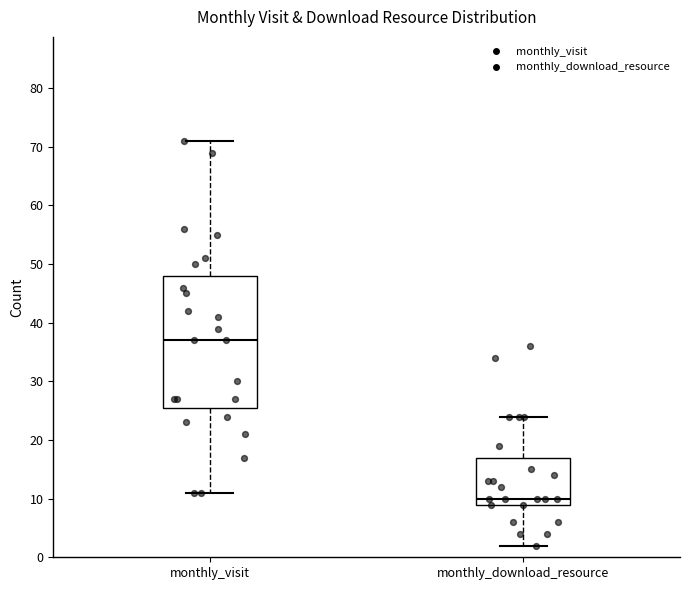

Which box's median line is the lowest?

monthly_download_resource